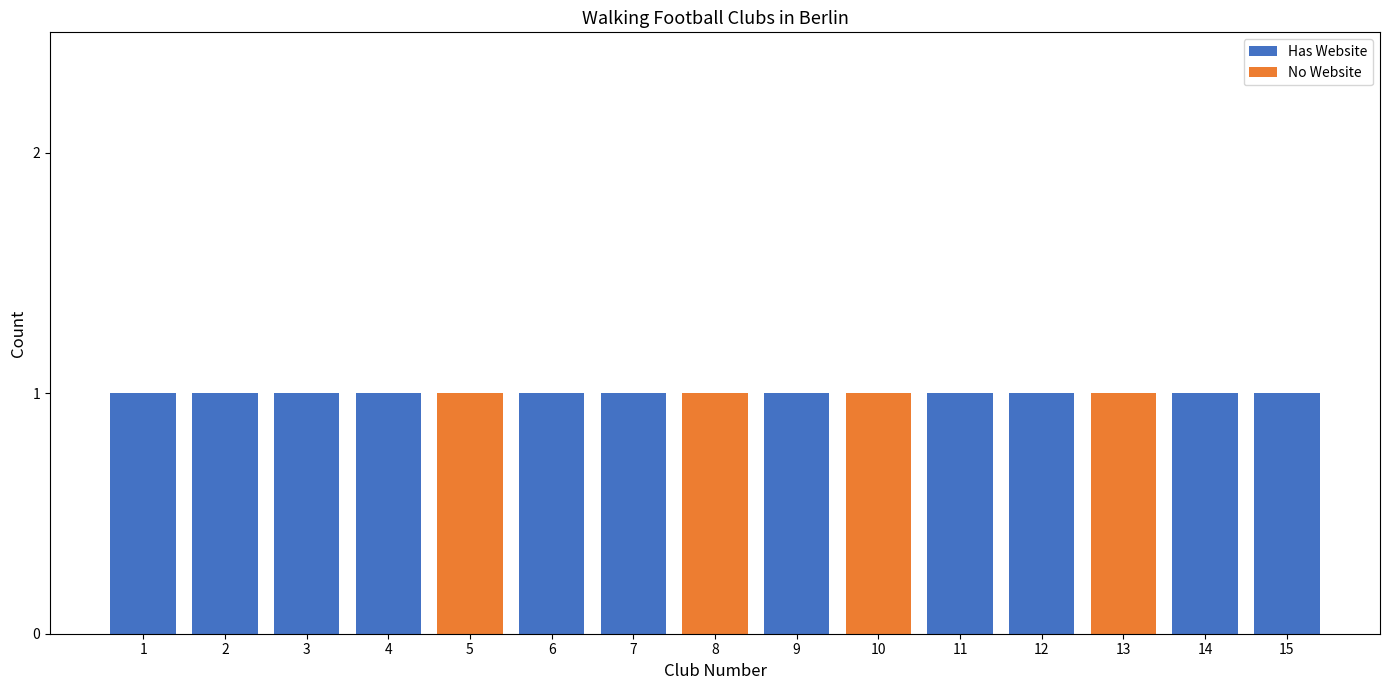

True or false: Has Website has a value of 1 at 14.

True